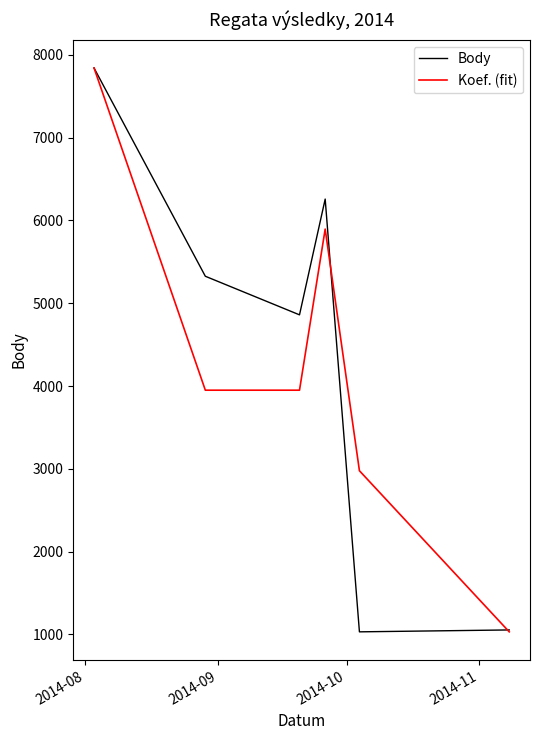

What is the average value of the Body series?

4395.3